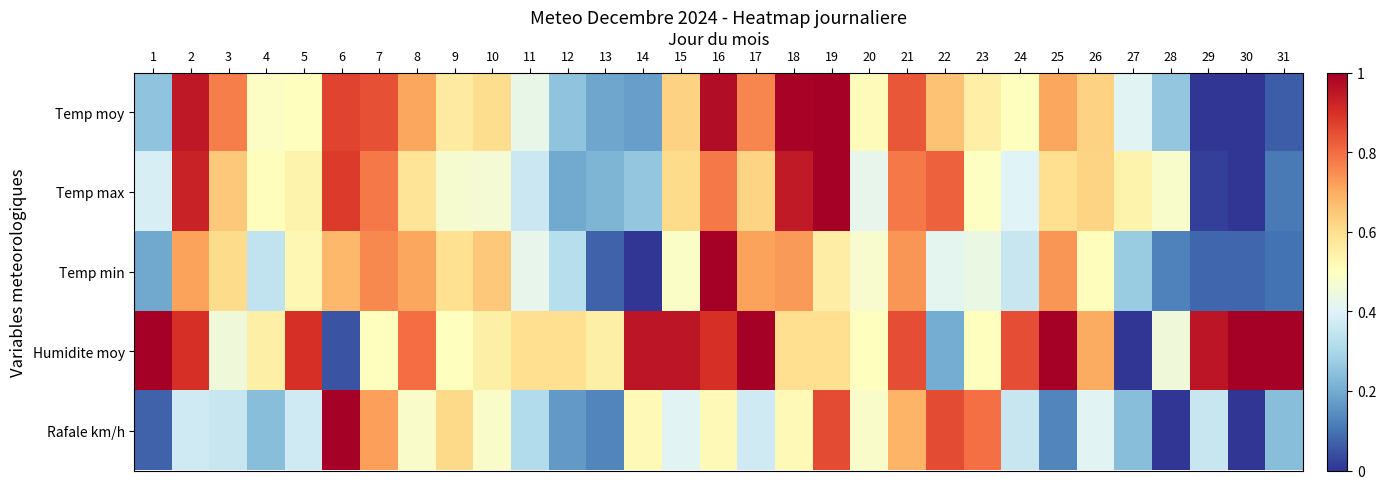

Which label corresponds to the largest value in the chart?

19